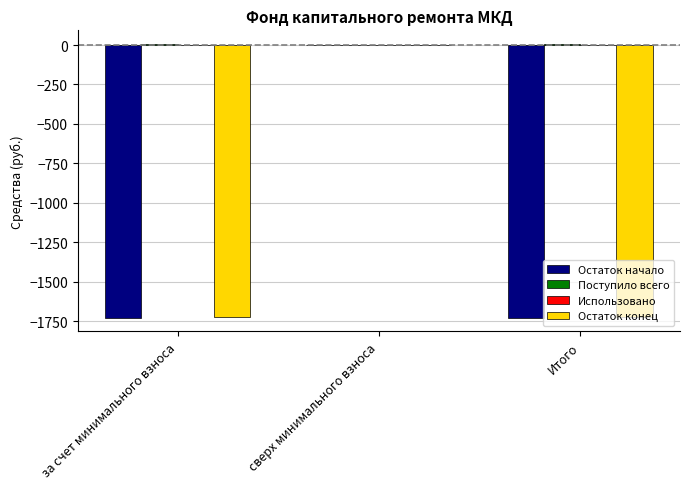

How many groups of bars are there?

3